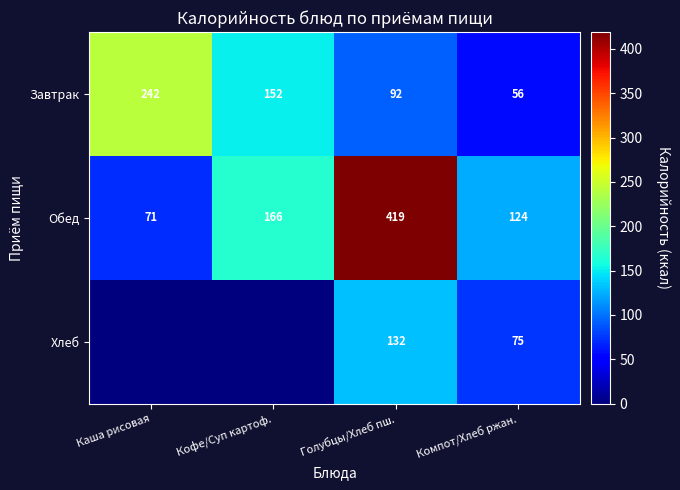

What is the difference between the maximum and minimum values in the Обед series?

348